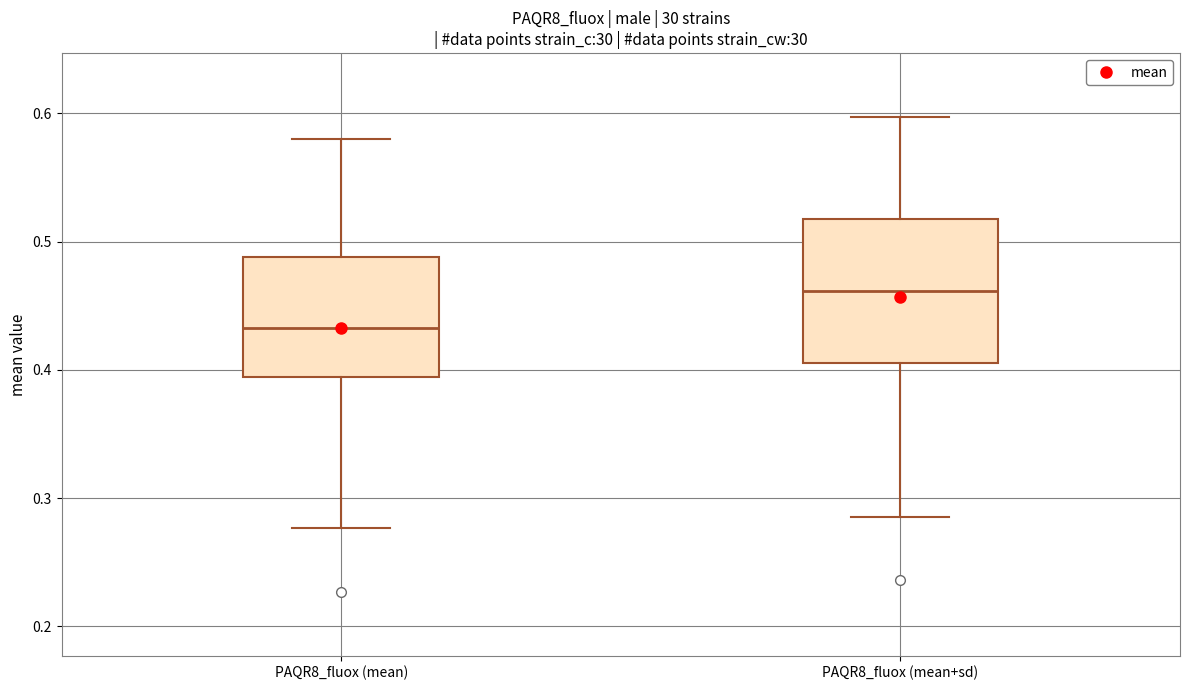

Reading left to right, read every box against the y-axis: the position of its median line, the range the box covers, and the ends of its whiskers. The values are not printed on the chart, so give them approximately, as read against the axis.

PAQR8_fluox (mean): median 0.43, box 0.39 to 0.49, whiskers 0.28 to 0.58
PAQR8_fluox (mean+sd): median 0.46, box 0.41 to 0.52, whiskers 0.29 to 0.60